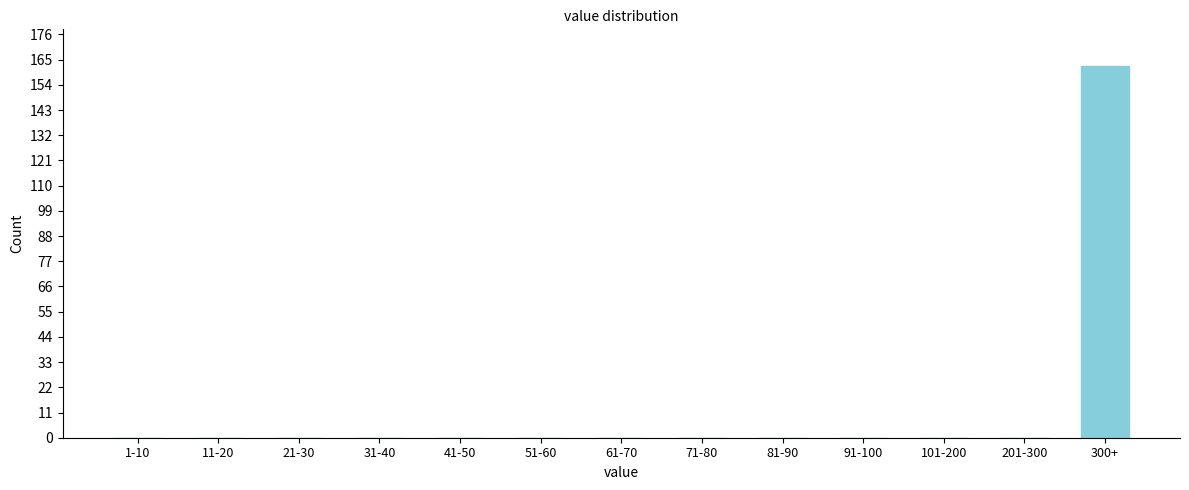

Reading left to right, list all the values displayed in this chart.

1-10=0	11-20=0	21-30=0	31-40=0	41-50=0	51-60=0	61-70=0	71-80=0	81-90=0	91-100=0	101-200=0	201-300=0	300+=162